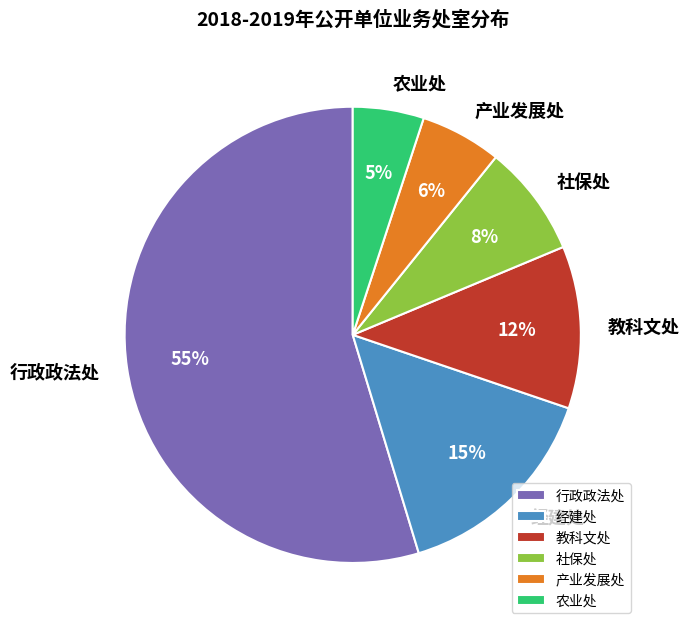

Rank the categories by value from lowest to highest.

农业处, 产业发展处, 社保处, 教科文处, 经建处, 行政政法处